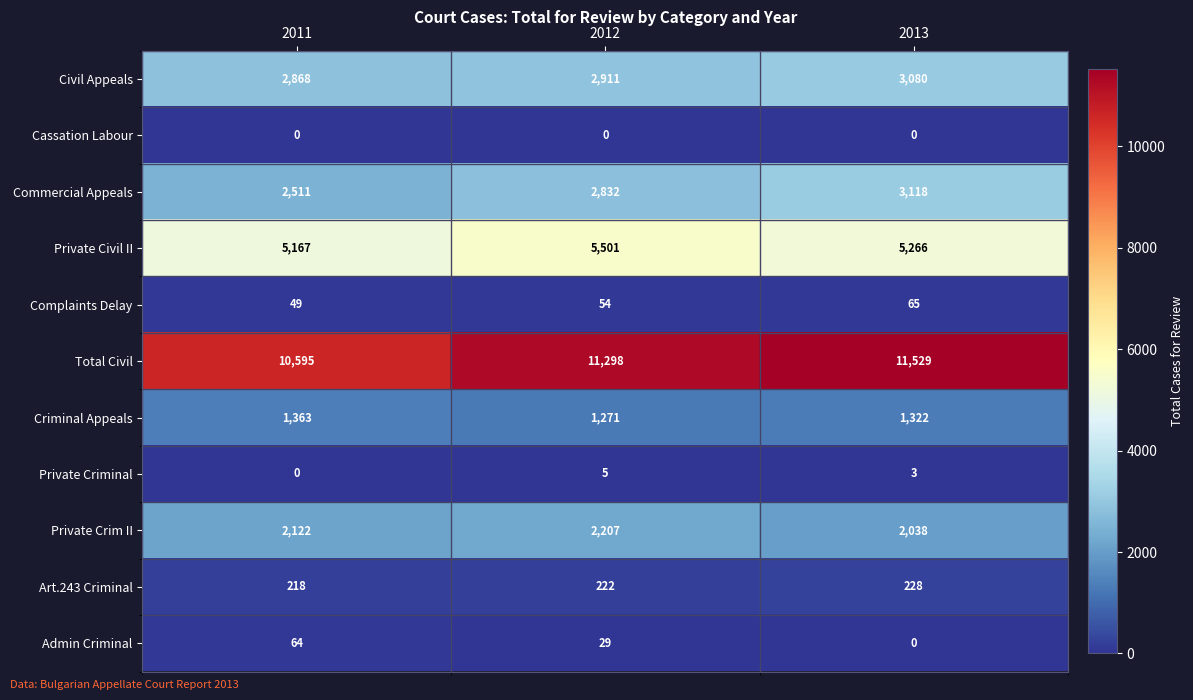

How many data points in Complaints Delay are less than 54?

1